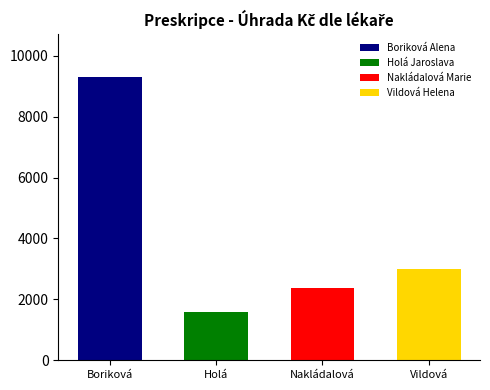

The value at Nakládalová Marie is 3101.7. True or false?

False